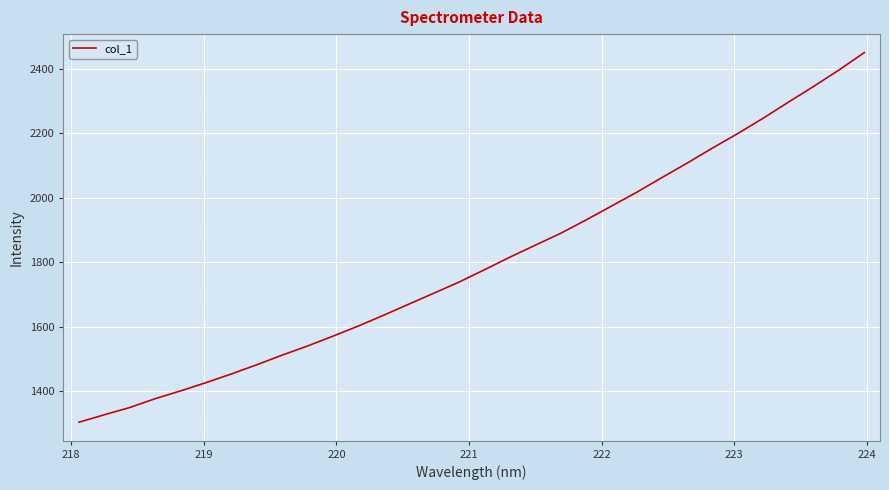

What is the smallest value displayed?

1303.3